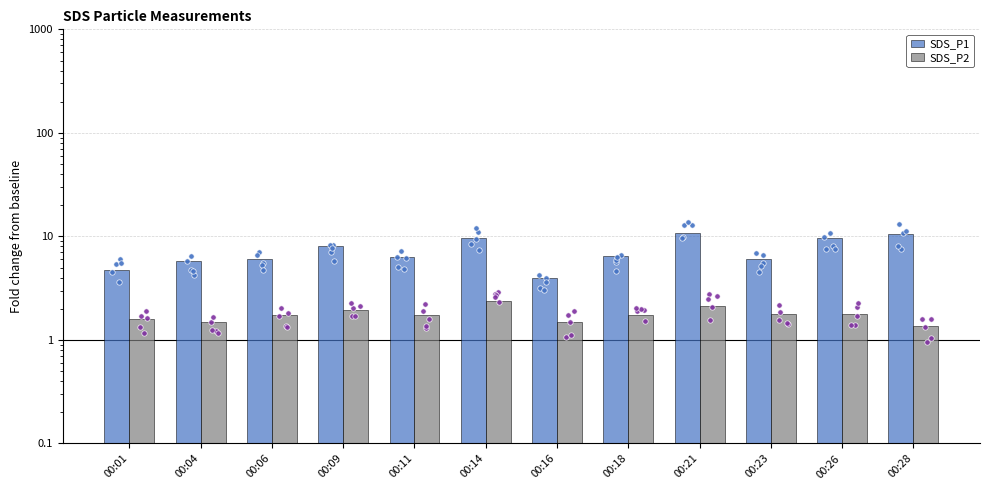

What is the total value across all series at 00:26?

11.5